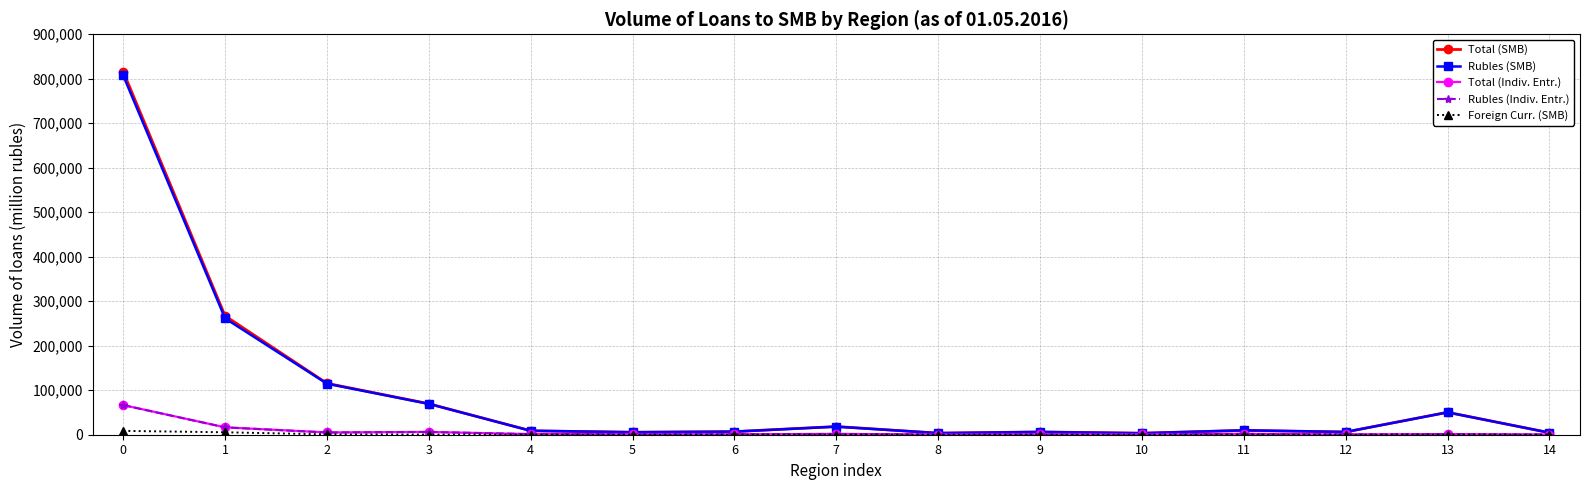

Does the chart have visible grid lines?

Yes